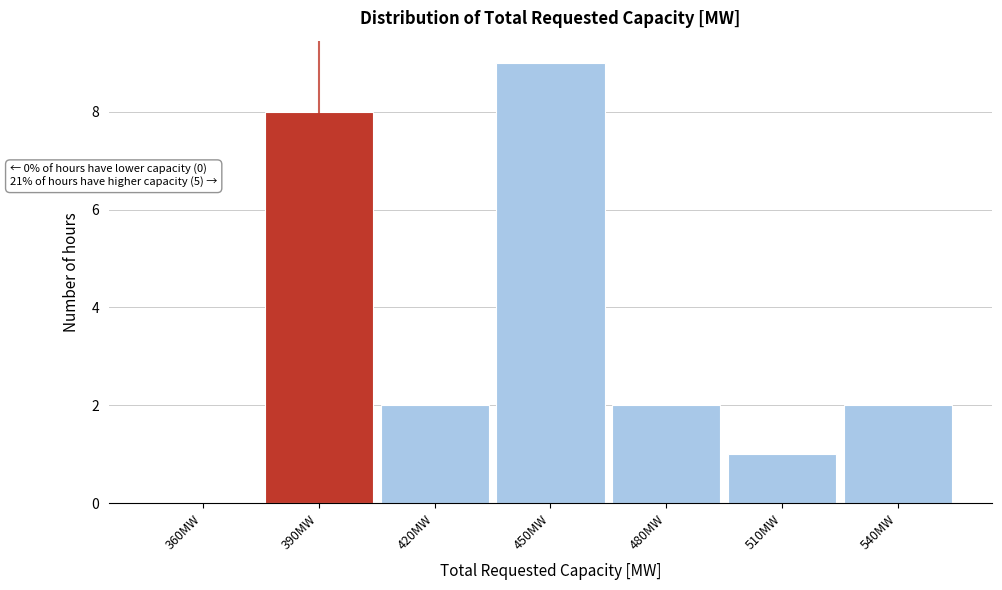

Reading right to left, extract all data points from this chart.

540MW=2	510MW=1	480MW=2	450MW=9	420MW=2	390MW=8	360MW=0